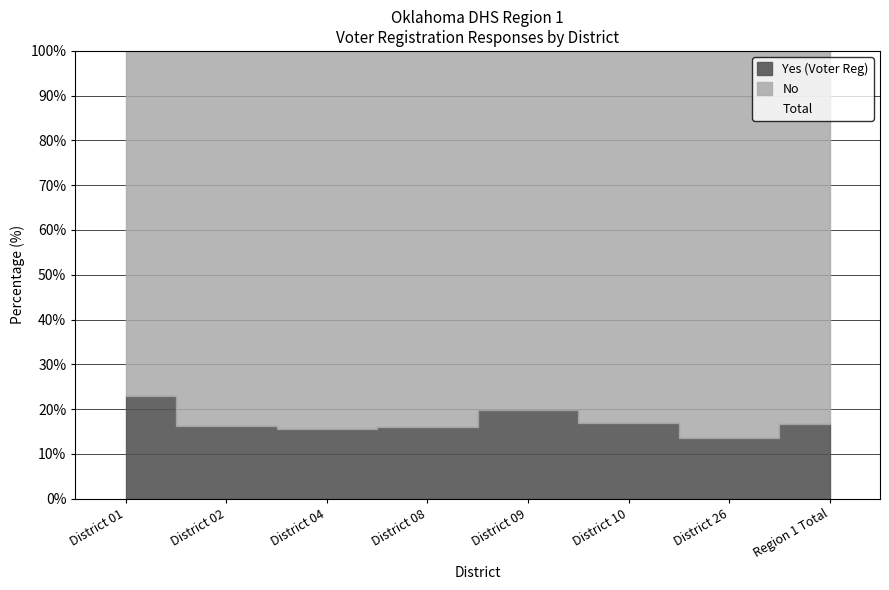

At which category does the chart reach its peak across all series?

Region 1 Total